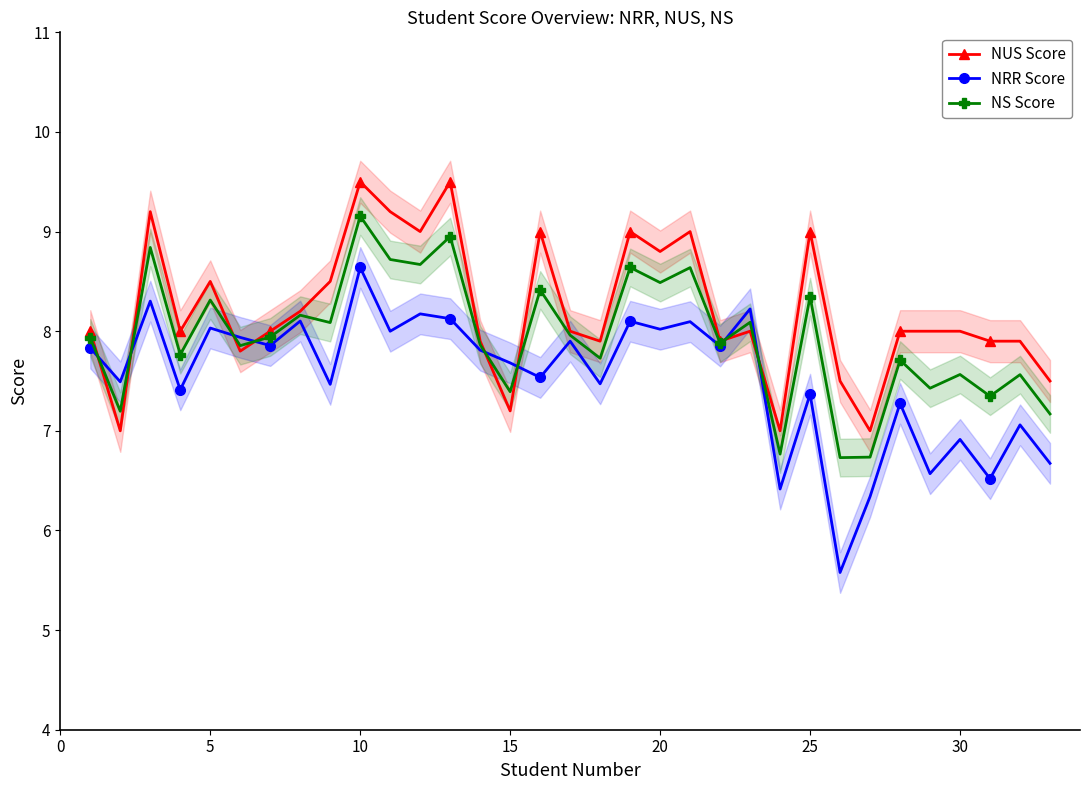

Count the number of categories in the chart.

33